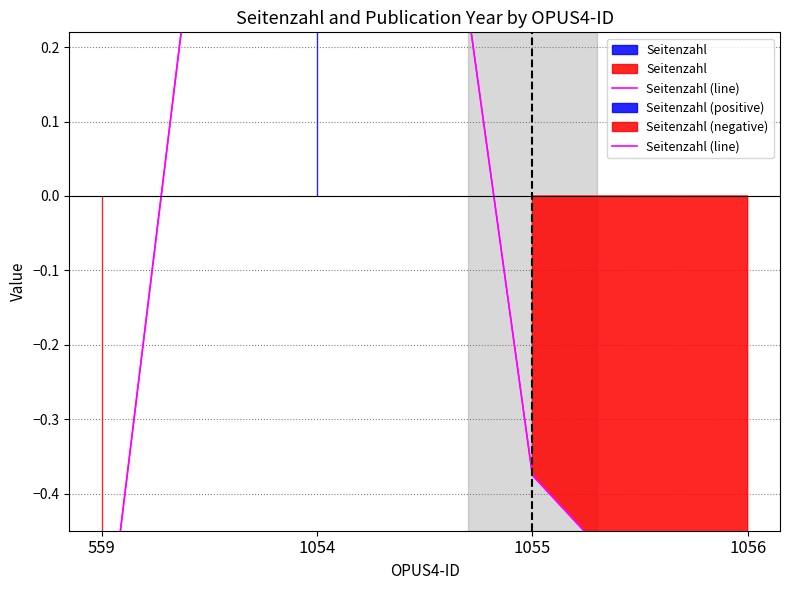

Does the chart have visible grid lines?

Yes